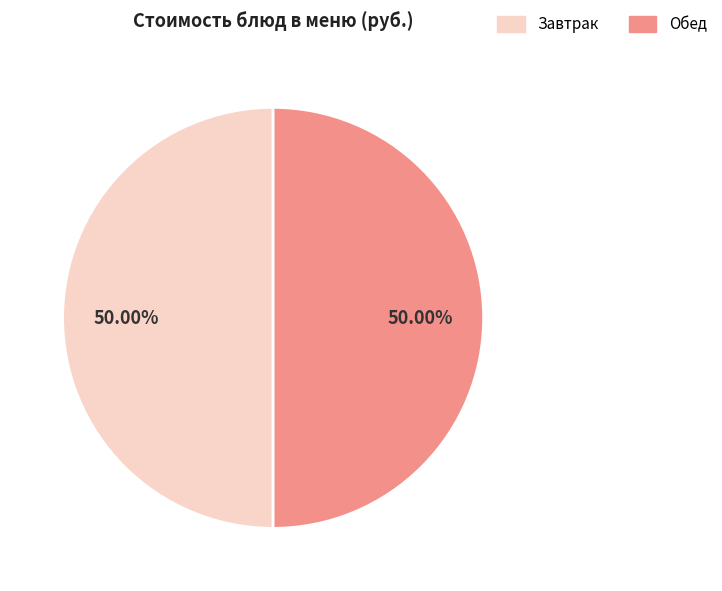

Is the sum of Обед and Завтрак greater than half?

Yes